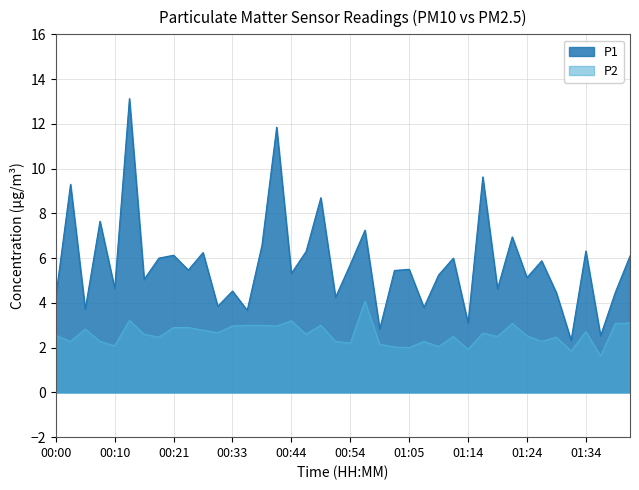

Where does the P1 series first go above 5?

00:03